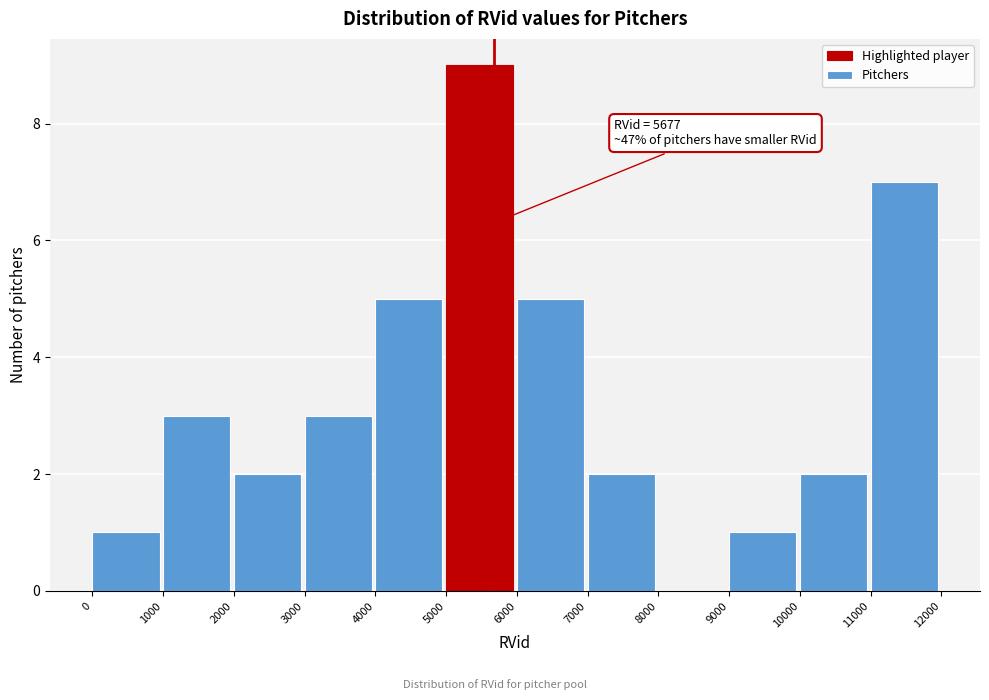

Which range on the x-axis has the tallest bar?

5000 to 6000